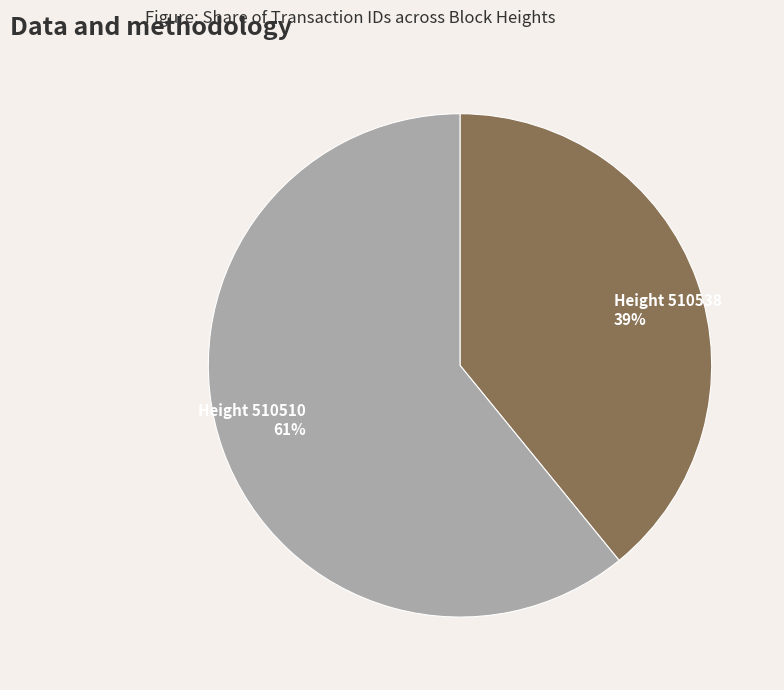

Do Height 510538 39% and Height 510510 61% together represent more than half of the pie?

Yes